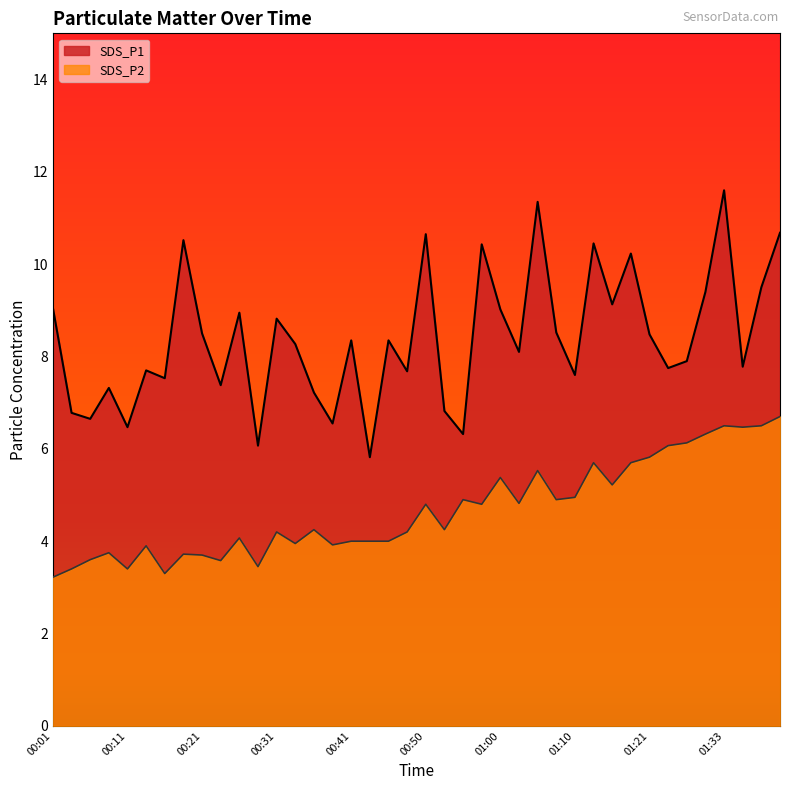

At how many categories does at least one series exceed 9?

13